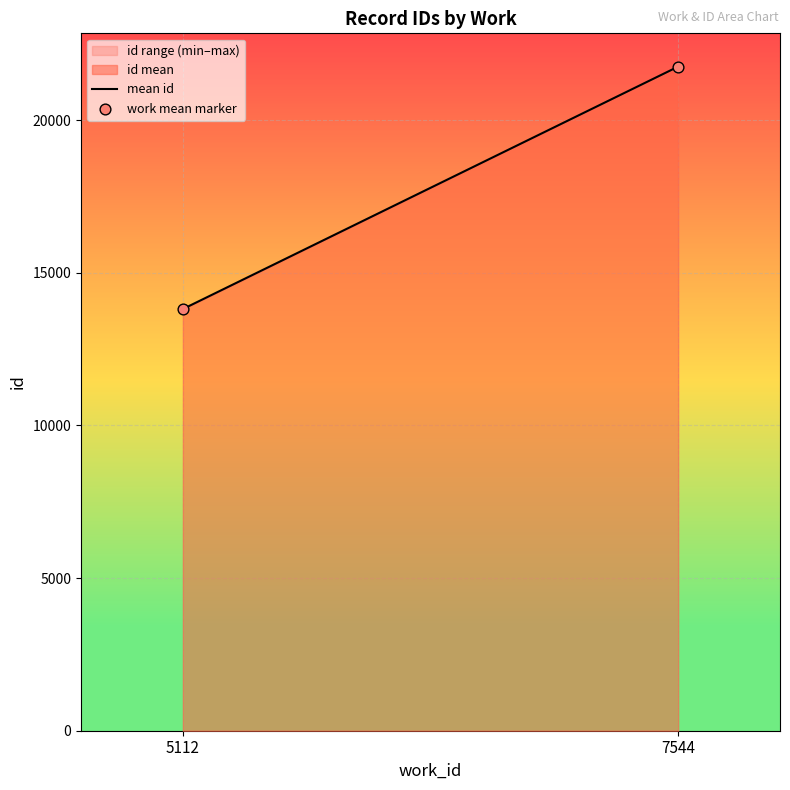

What is the range of X values (max minus min)?

2432.0